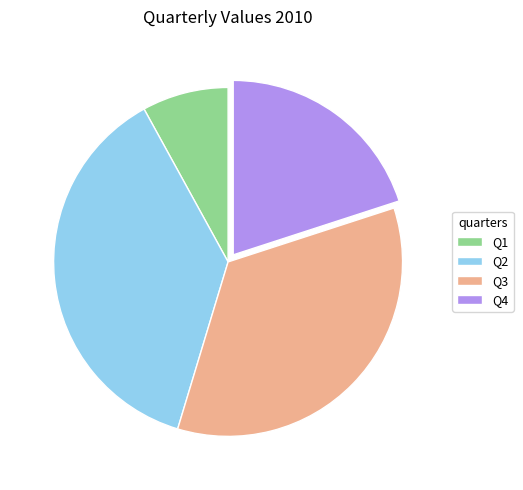

Which category has the smallest portion of the pie?

Q1